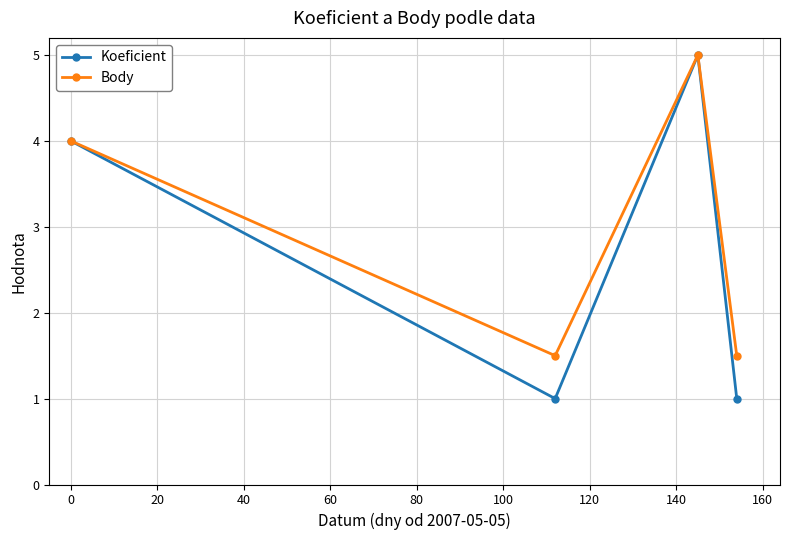

What is the maximum value for Koeficient?

5.0